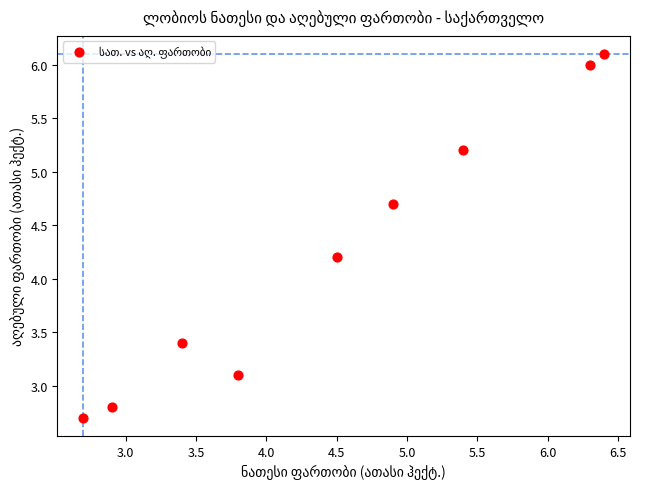

What Y value in the scatter plot is closest to 4?

4.2